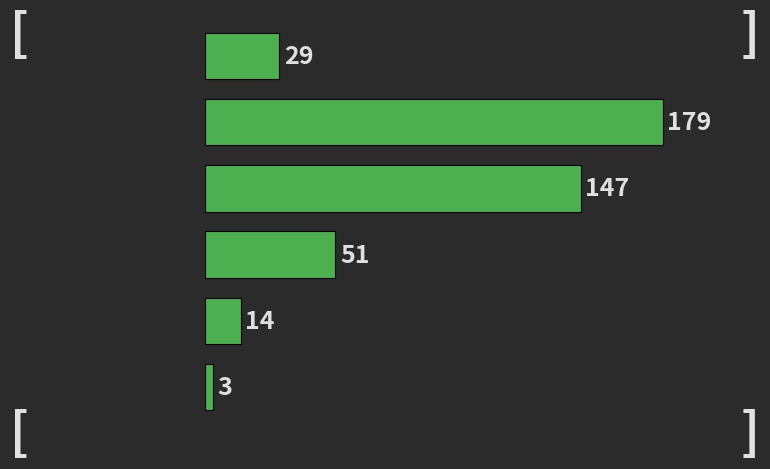

Reading top to bottom, transcribe all the data shown in this chart.

29	179	147	51	14	3